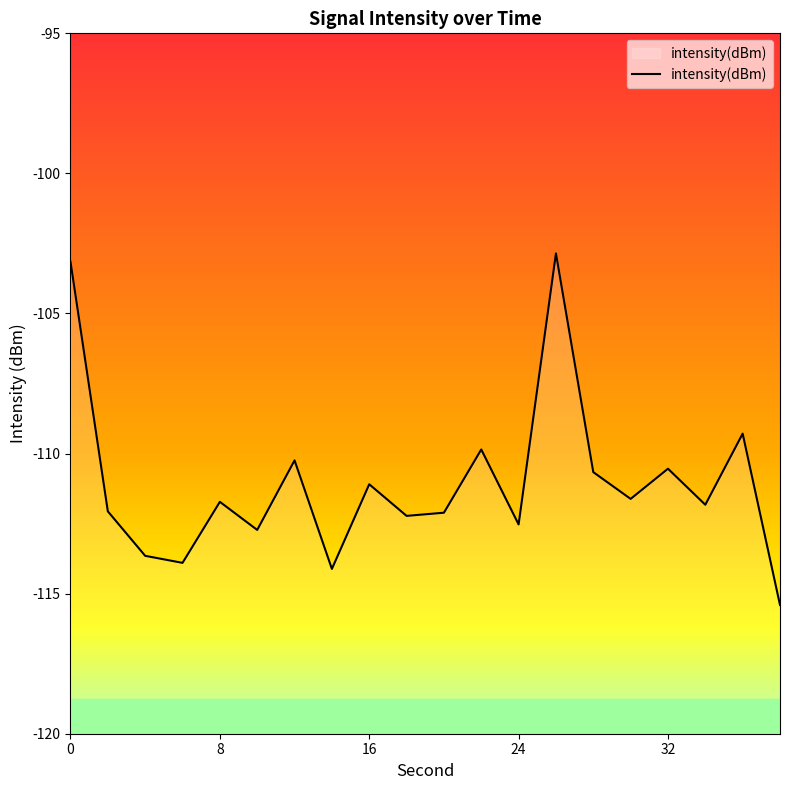

What is the maximum value shown in the chart?

-102.9